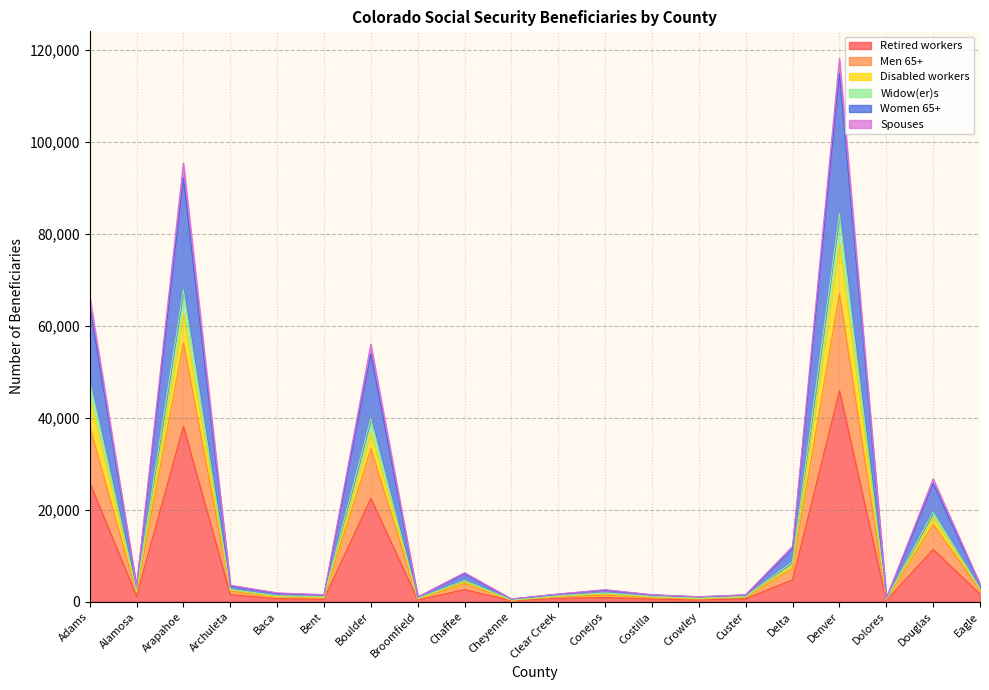

How many series are shown in this chart?

6